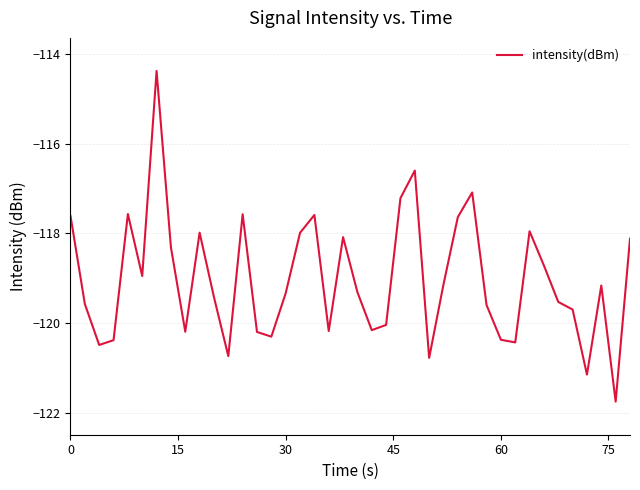

What is the difference between the maximum and minimum values?

7.4